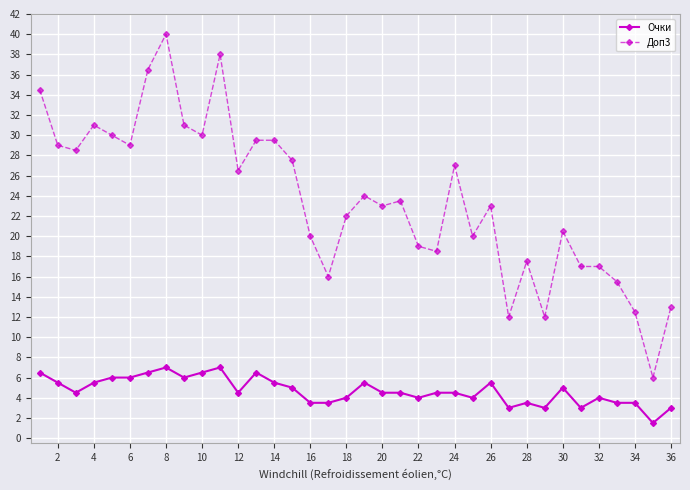

True or false: Очки and Доп3 intersect in this chart.

False